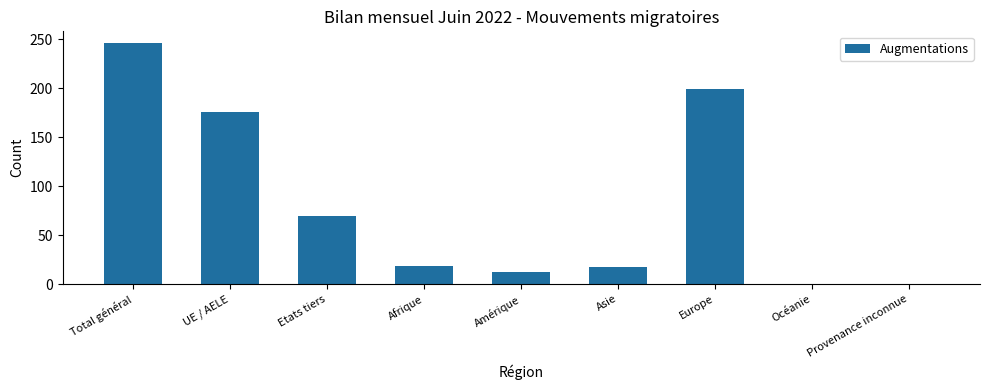

Which label corresponds to the largest value in the chart?

Total général